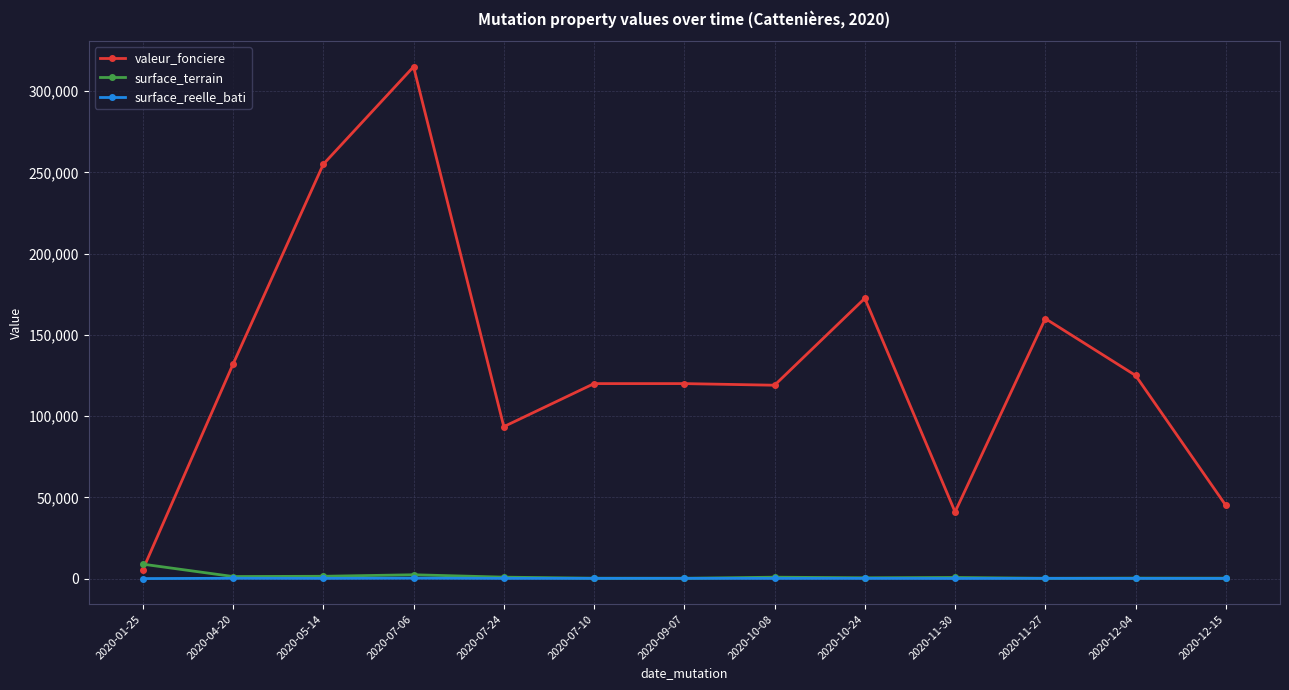

In surface_reelle_bati, how many points are lower than both neighbors (excluding endpoints)?

4